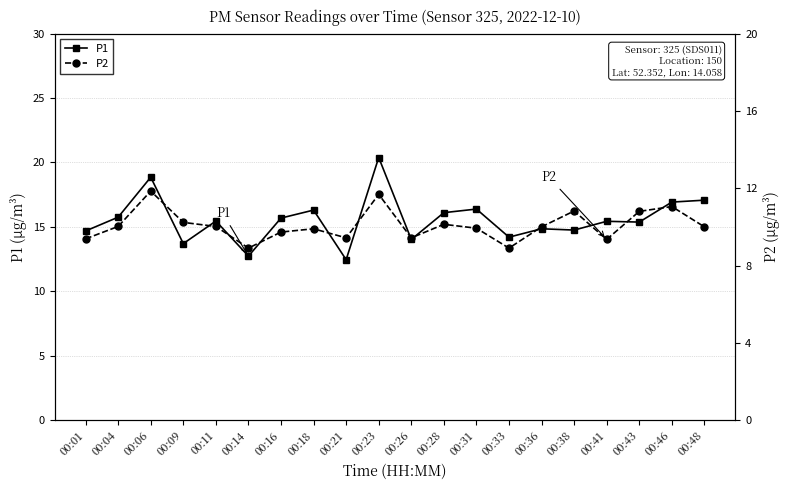

Which series has the largest total across all categories?

P1